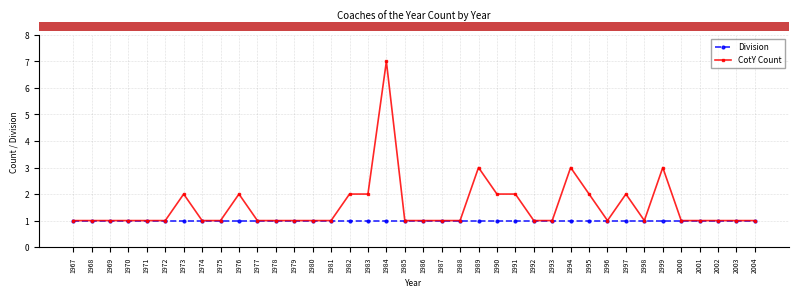

What is the maximum value shown in the chart?

7